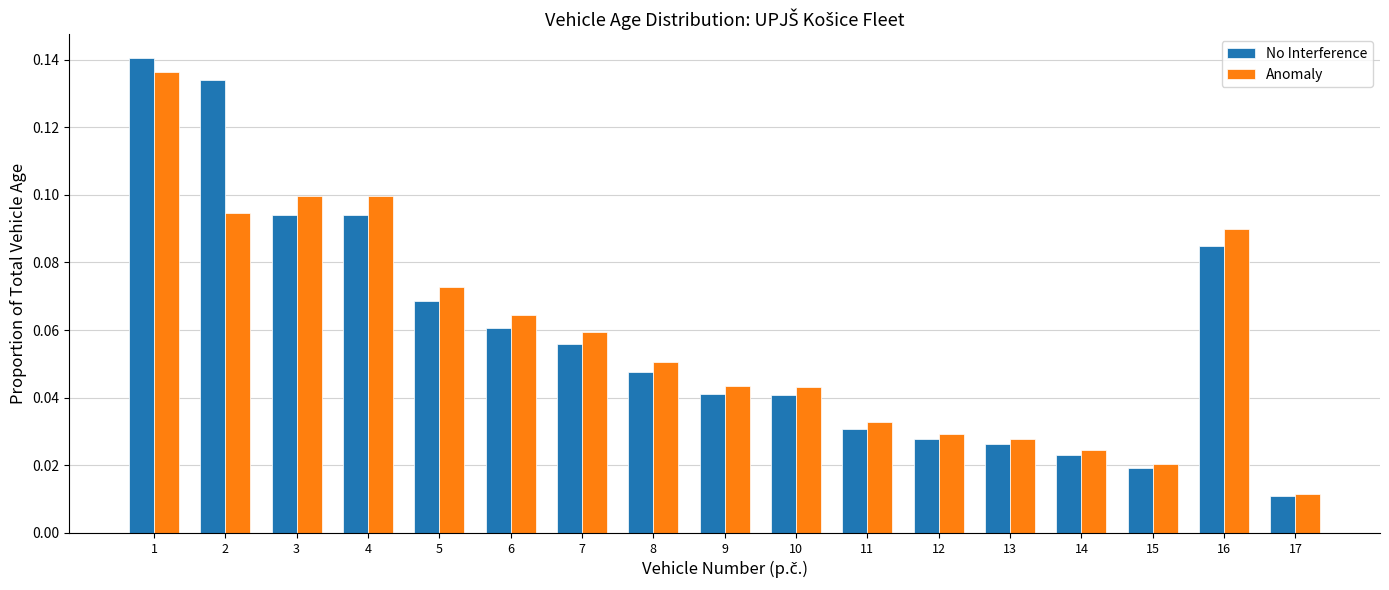

Which category has the lowest value in the Anomaly series?

17